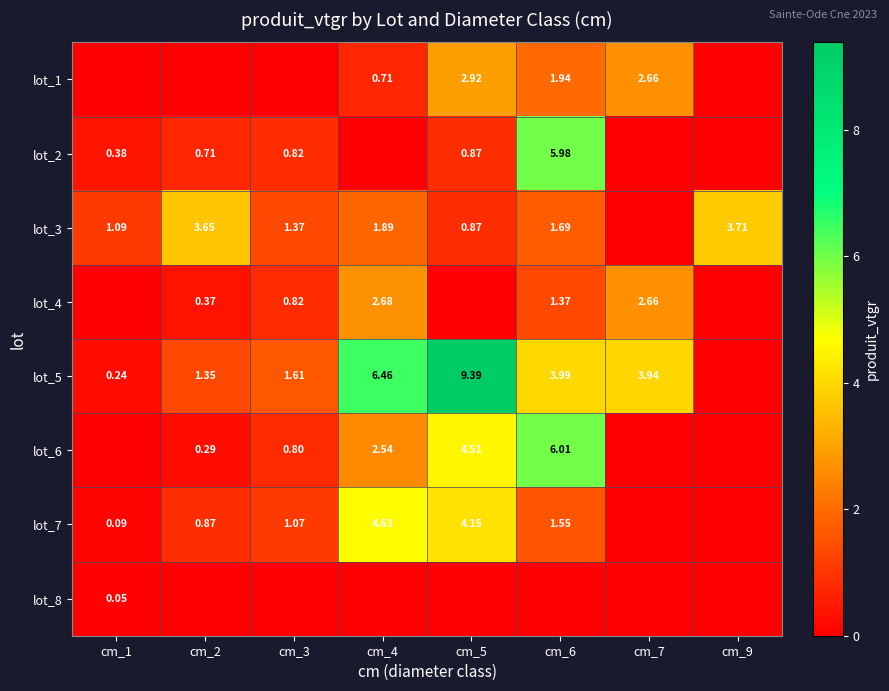

What is the difference between the highest and lowest values at cm_9?

3.7